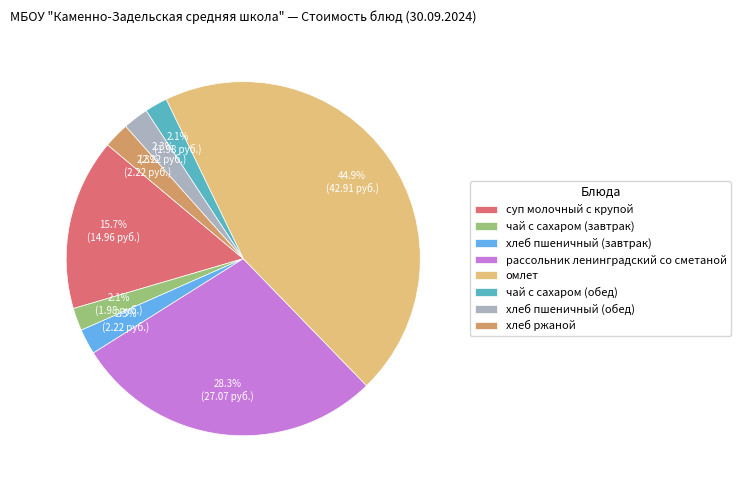

How many segments does this pie chart have?

8